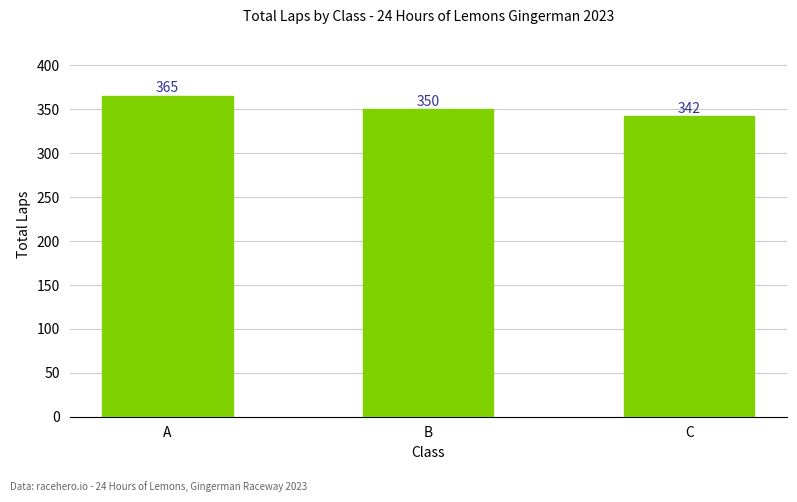

What is the approximate value at A, to the nearest 5?

365